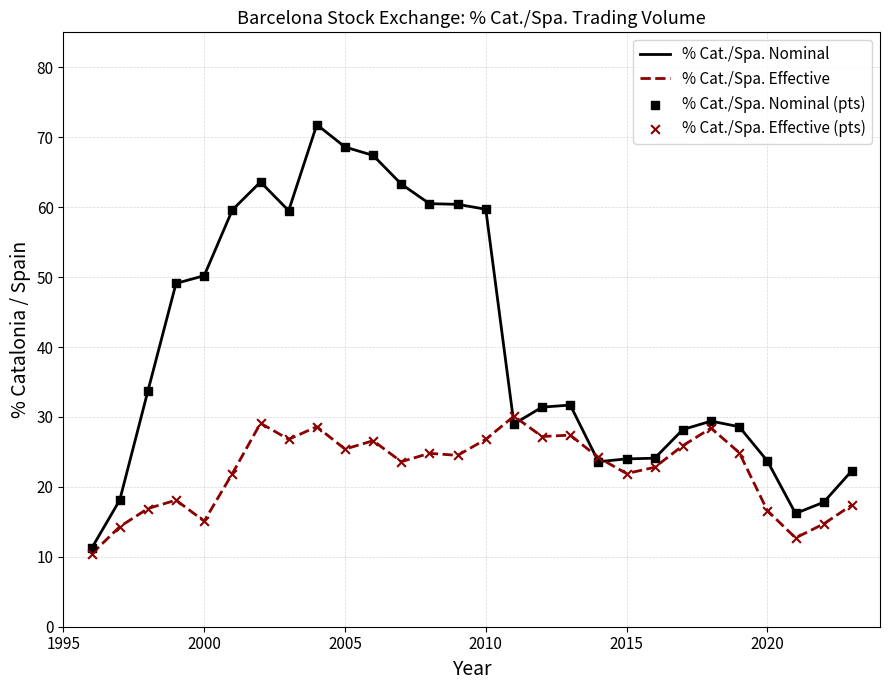

Rank the series by their average value, from highest to lowest.

% Cat./Spa. Nominal, % Cat./Spa. Effective